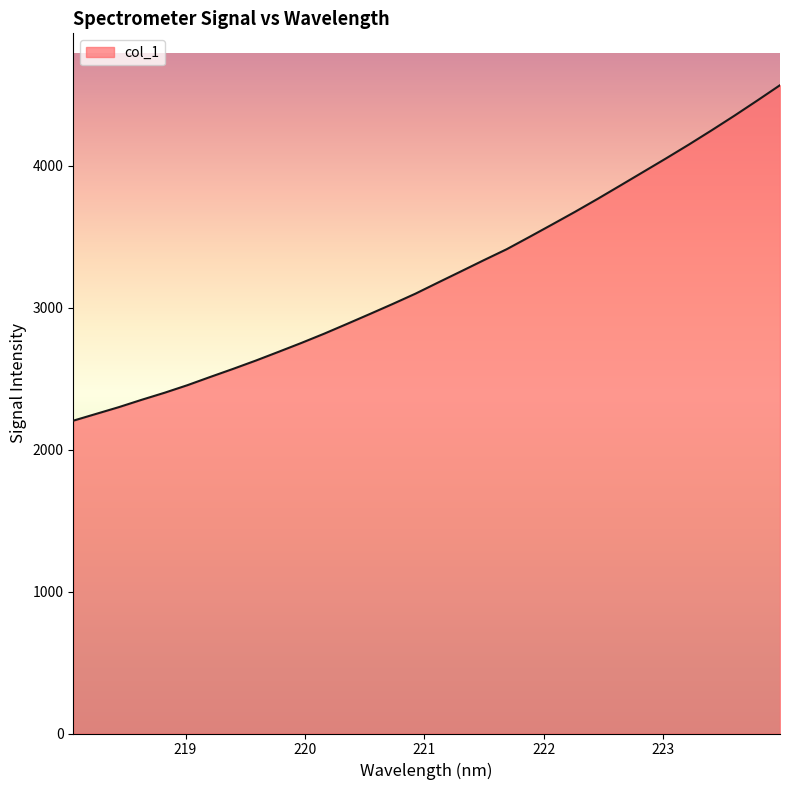

What is the difference between the maximum and minimum values?

2363.9